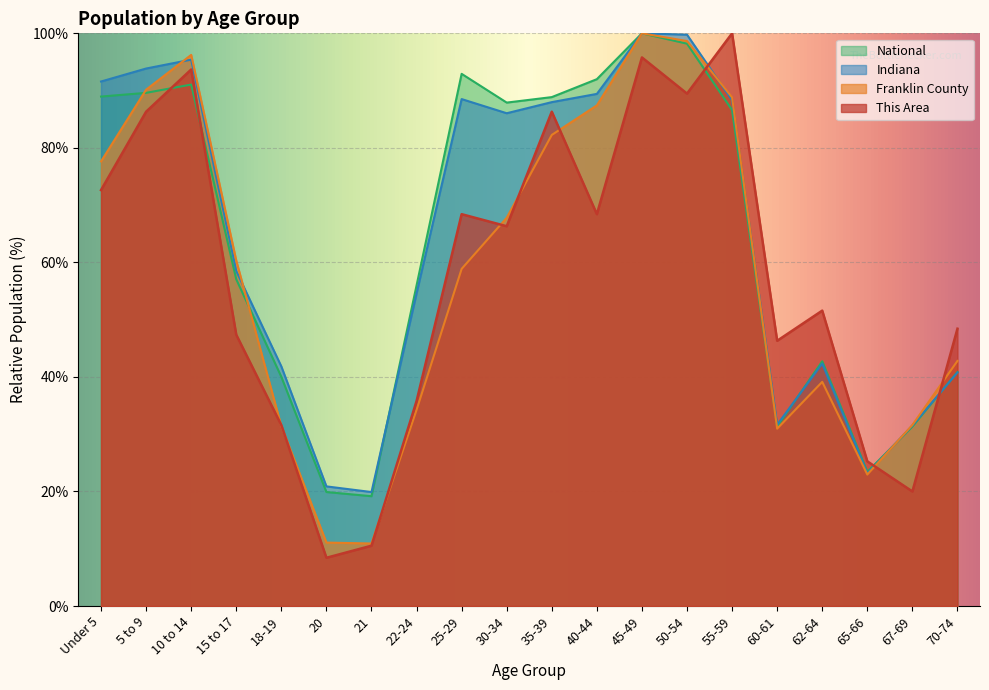

How many series are shown in this chart?

4